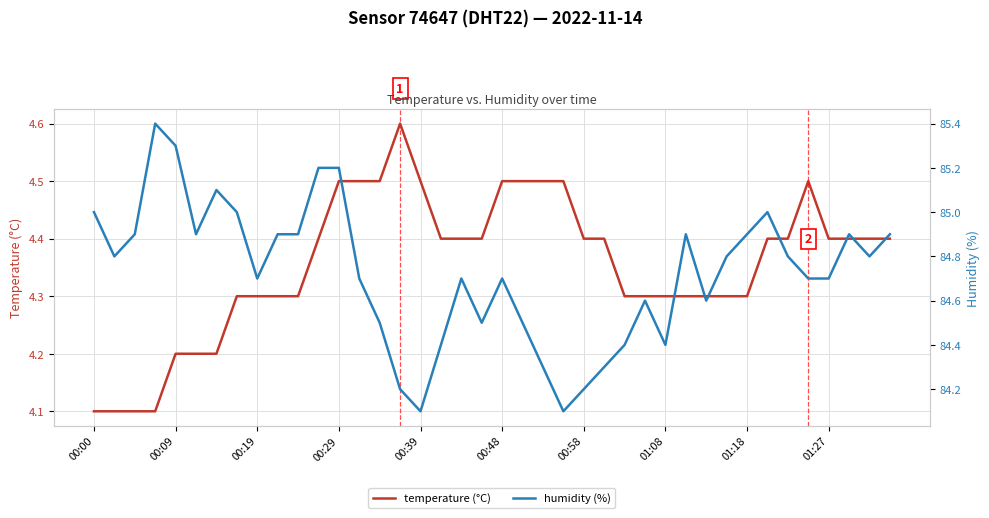

What position from the right is 15?

25